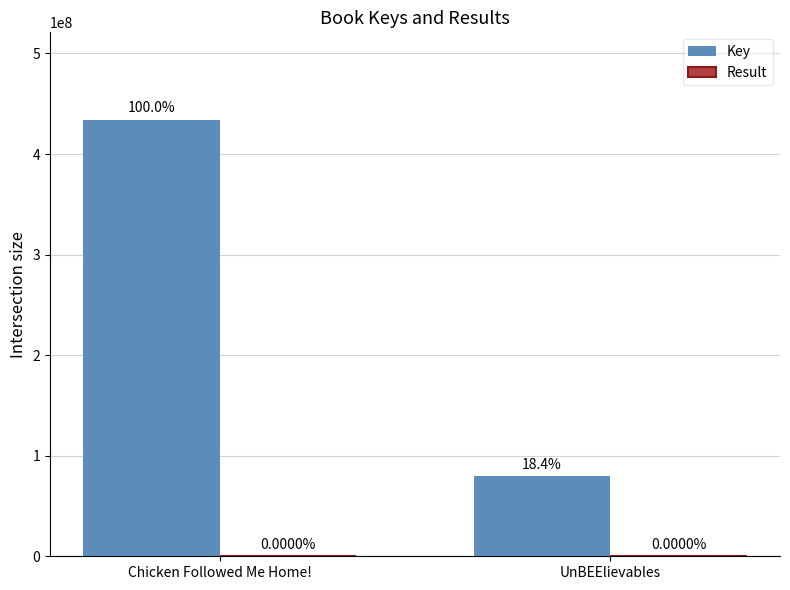

Are the bars grouped side by side (vs. stacked)?

Yes